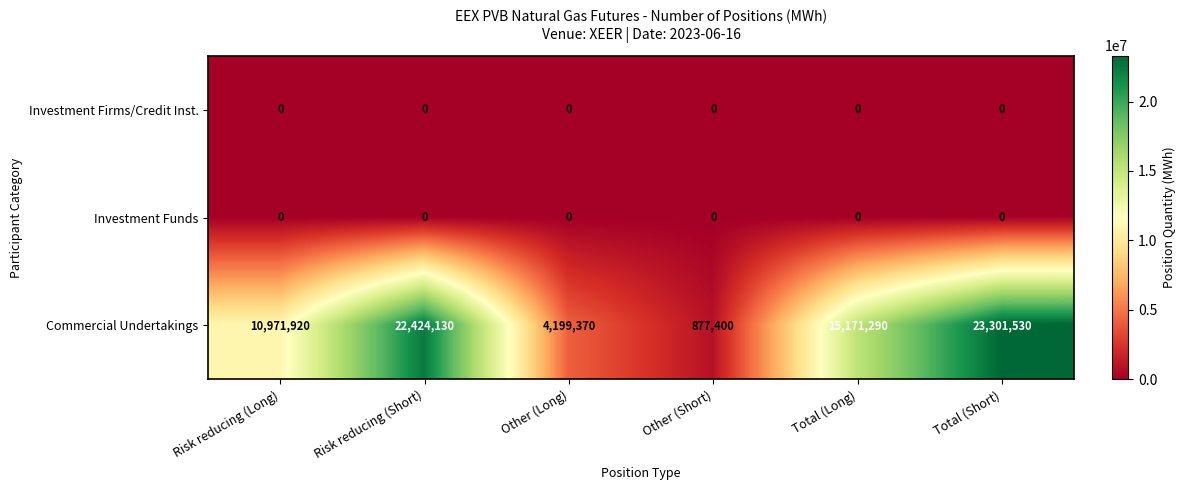

Reading left to right, what are all the values shown in this chart?

Investment Firms/Credit Inst.: Risk reducing (Long)=0	Risk reducing (Short)=0	Other (Long)=0	Other (Short)=0	Total (Long)=0	Total (Short)=0
Investment Funds: Risk reducing (Long)=0	Risk reducing (Short)=0	Other (Long)=0	Other (Short)=0	Total (Long)=0	Total (Short)=0
Commercial Undertakings: Risk reducing (Long)=10971920	Risk reducing (Short)=22424130	Other (Long)=4199370	Other (Short)=877400	Total (Long)=15171290	Total (Short)=23301530